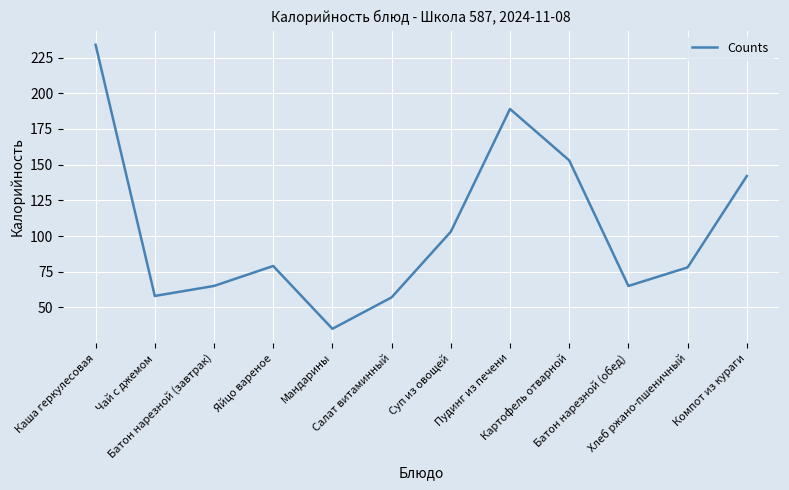

The chart shows a value of 35 at Мандарины. True or false?

True